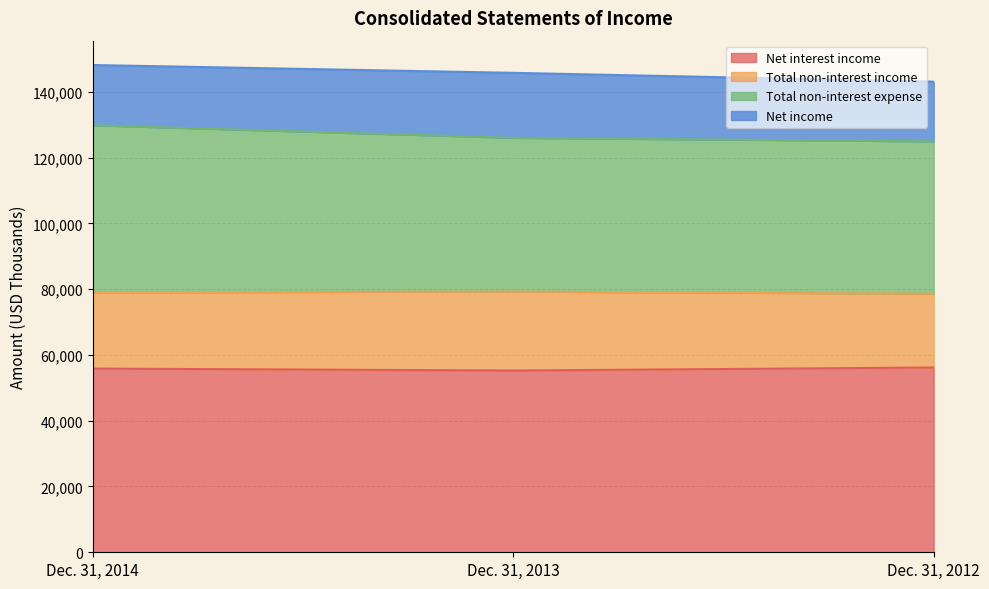

True or false: Net interest income has a value of 55254 at Dec. 31, 2013.

True